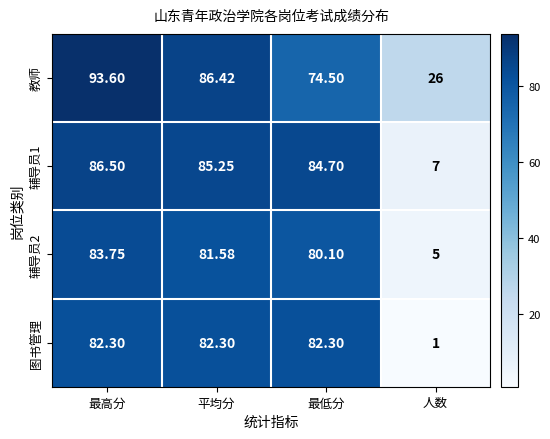

List the series in order of their peak value, highest first.

教师, 辅导员1, 辅导员2, 图书管理